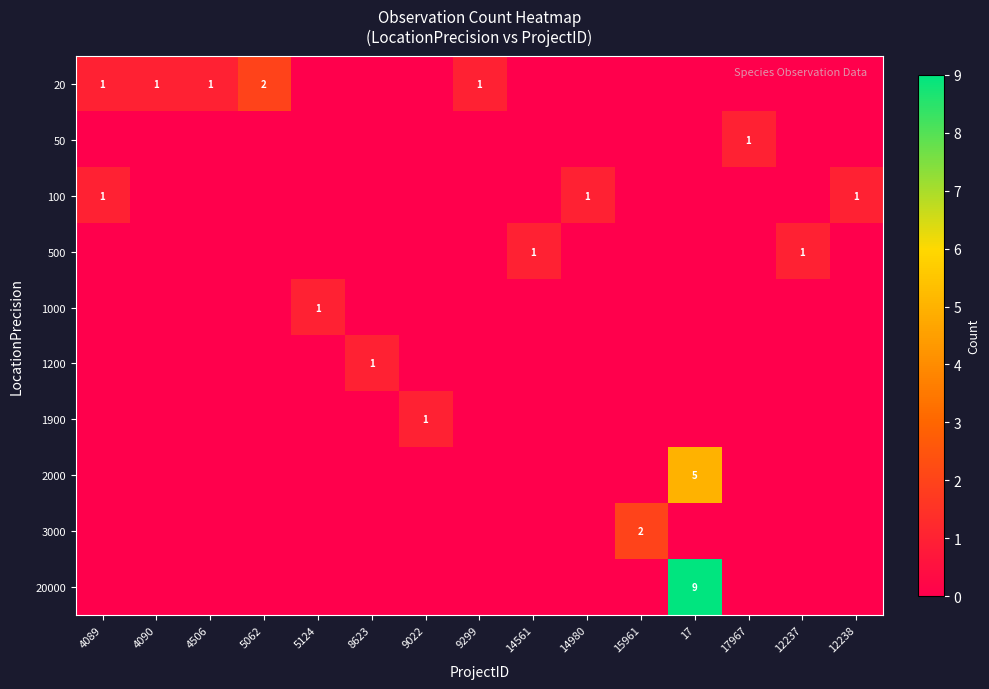

The value of 20 at 4506 is 2. True or false?

False